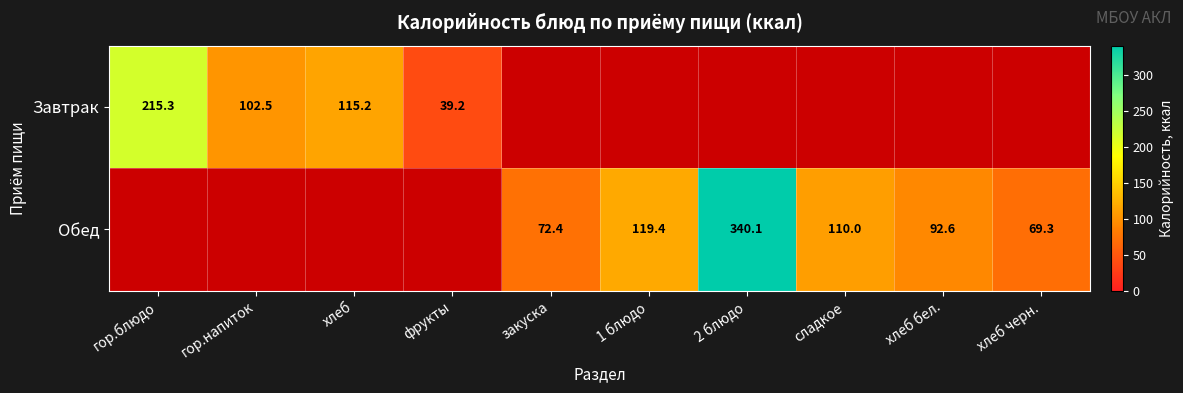

Is it true that Обед equals 72.4 at закуска?

True